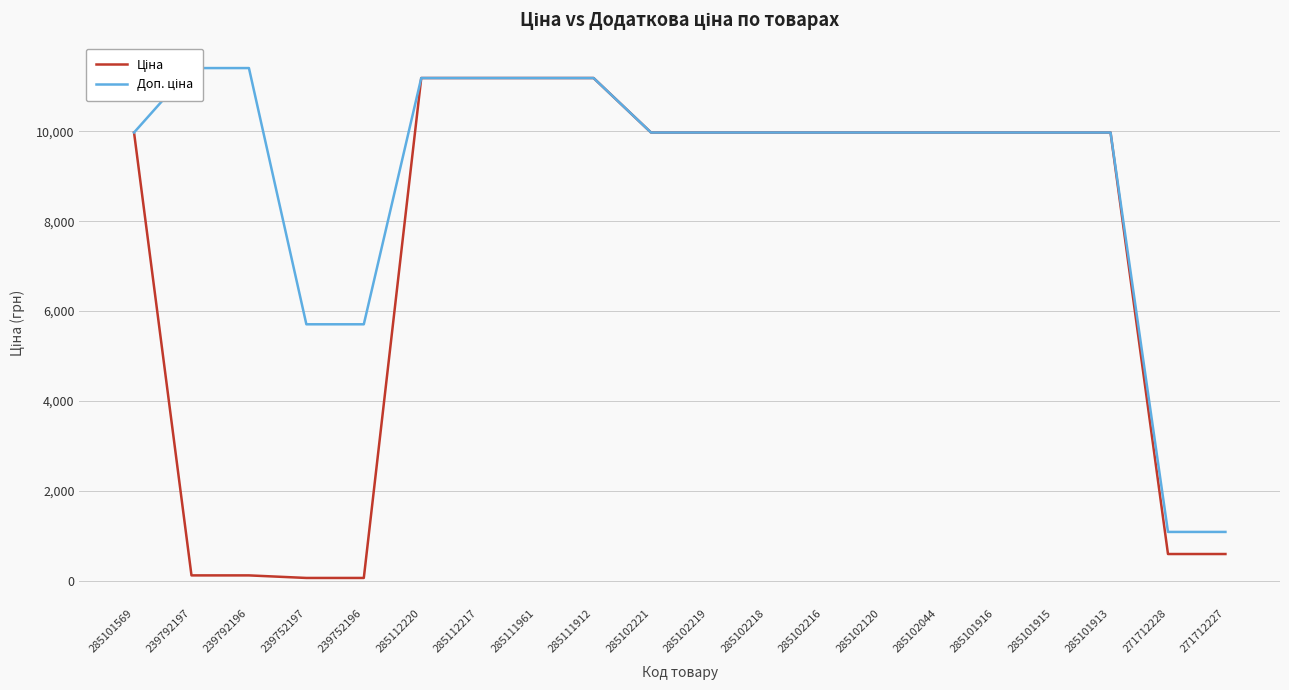

Reading left to right, extract all data points from this chart.

Ціна: 285101569=9975.0	239792197=114.1	239792196=114.1	239752197=57.0	239752196=57.0	285112220=11188.2	285112217=11188.2	285111961=11188.2	285111912=11188.2	285102221=9975.0	285102219=9975.0	285102218=9975.0	285102216=9975.0	285102120=9975.0	285102044=9975.0	285101916=9975.0	285101915=9975.0	285101913=9975.0	271712228=589.9	271712227=589.9
Доп. ціна: 285101569=9975.0	239792197=11410.0	239792196=11410.0	239752197=5705.0	239752196=5705.0	285112220=11188.2	285112217=11188.2	285111961=11188.2	285111912=11188.2	285102221=9975.0	285102219=9975.0	285102218=9975.0	285102216=9975.0	285102120=9975.0	285102044=9975.0	285101916=9975.0	285101915=9975.0	285101913=9975.0	271712228=1081.7	271712227=1081.7